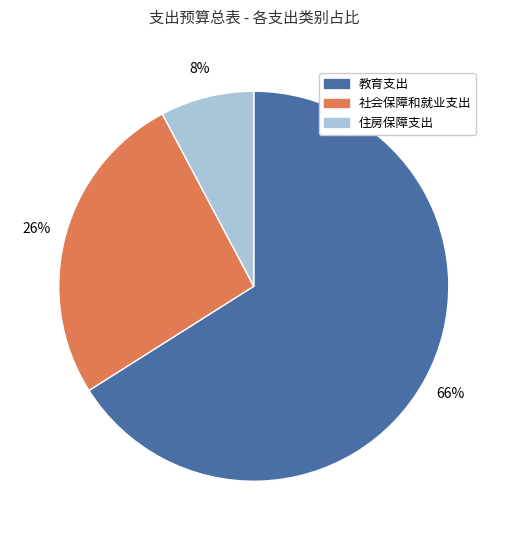

To the nearest percent, what is the average slice percentage?

33%